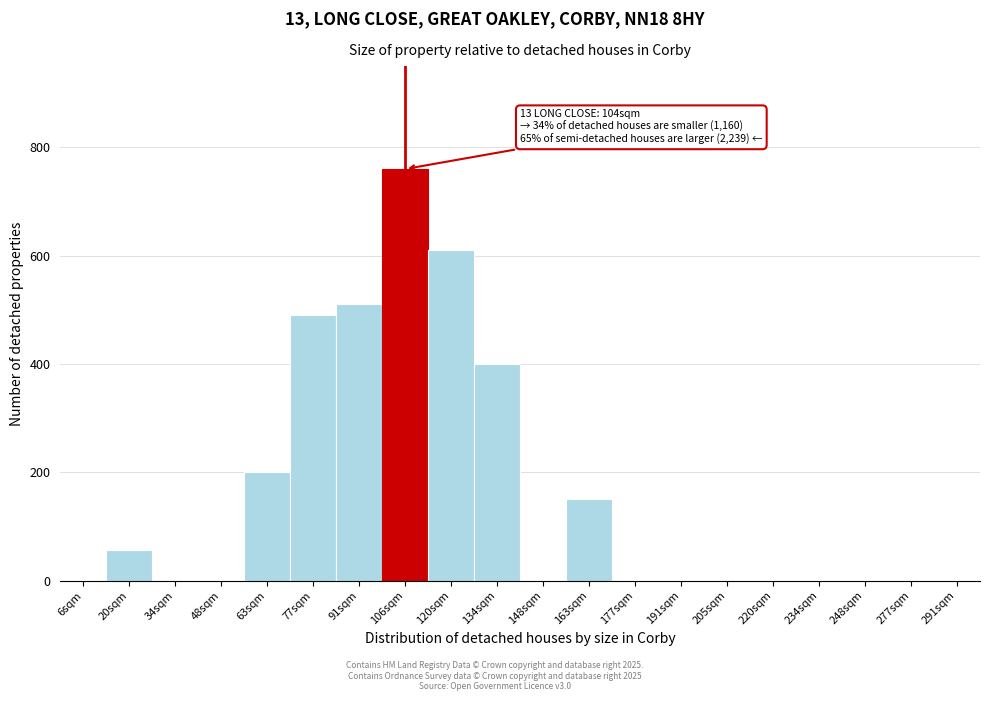

Reading right to left, list all the values displayed in this chart.

291sqm=0	277sqm=0	248sqm=0	234sqm=0	220sqm=0	205sqm=0	191sqm=0	177sqm=0	163sqm=150	148sqm=0	134sqm=400	120sqm=610	106sqm=760	91sqm=510	77sqm=490	63sqm=200	48sqm=0	34sqm=0	20sqm=57	6sqm=0